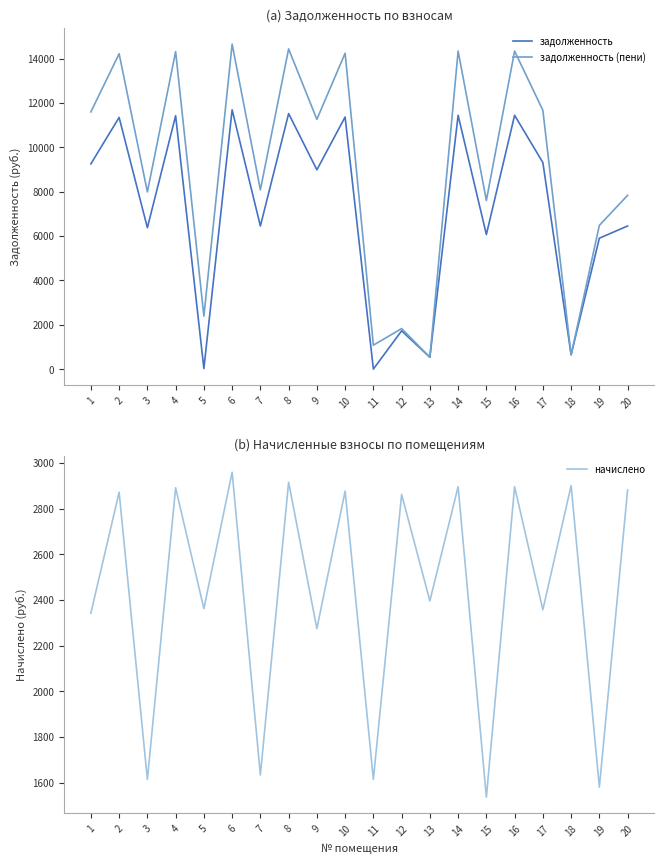

True or false: задолженность (пени) has a value of 18376.4 at 17.

False